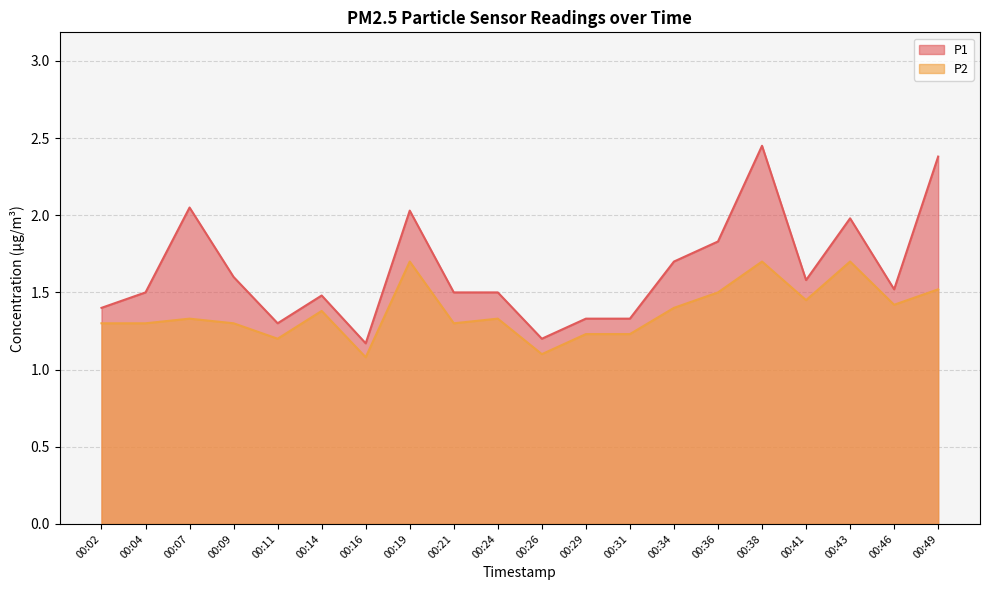

How many lines are shown in the chart?

2